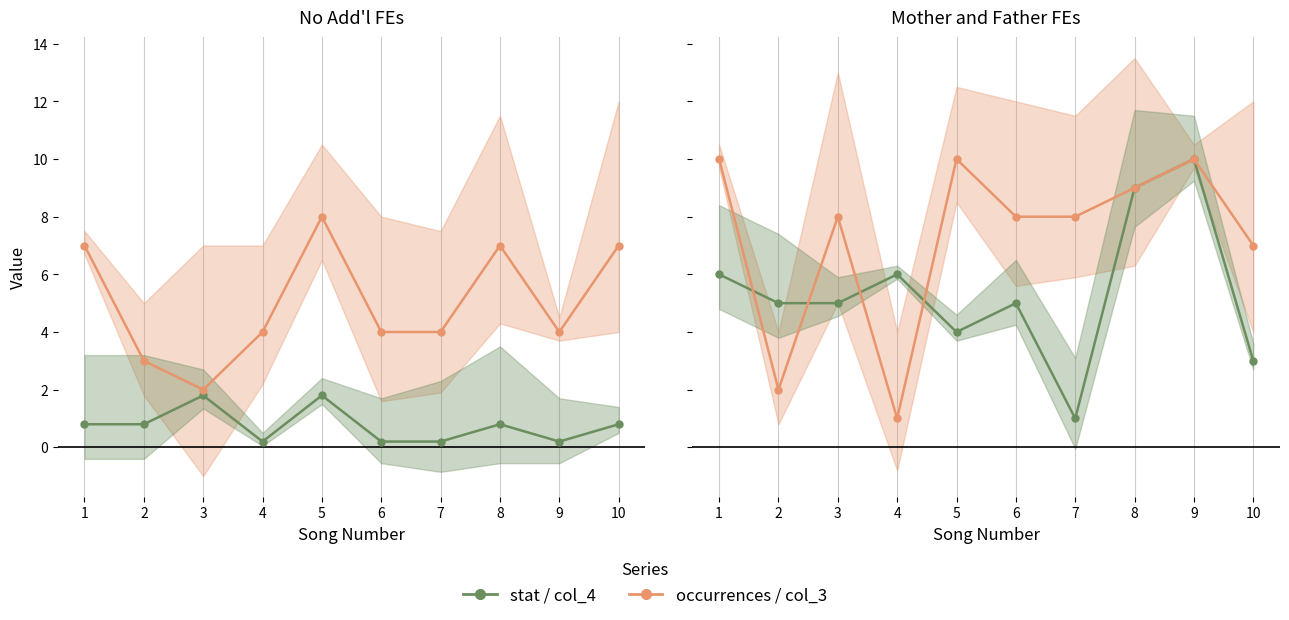

List the series in order of their overall mean, lowest first.

stat / col_4, occurrences / col_3